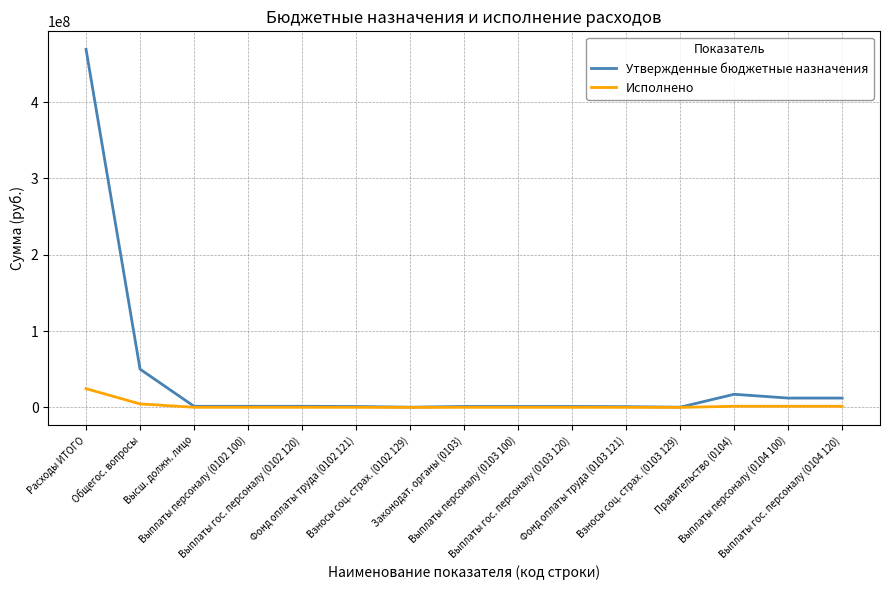

Rank the series by their maximum value, from highest to lowest.

Утвержденные бюджетные назначения, Исполнено